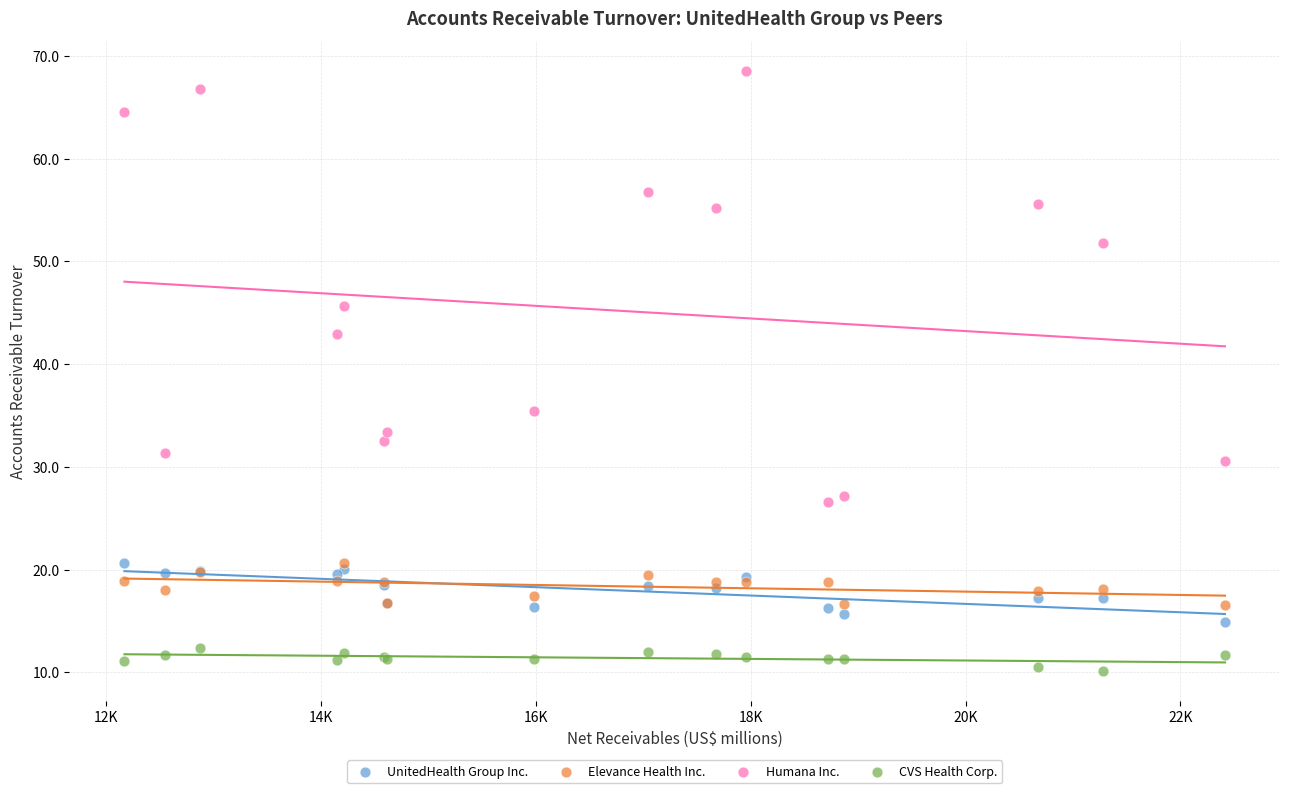

In the Humana Inc. series, what Y value is closest to 47?

45.7